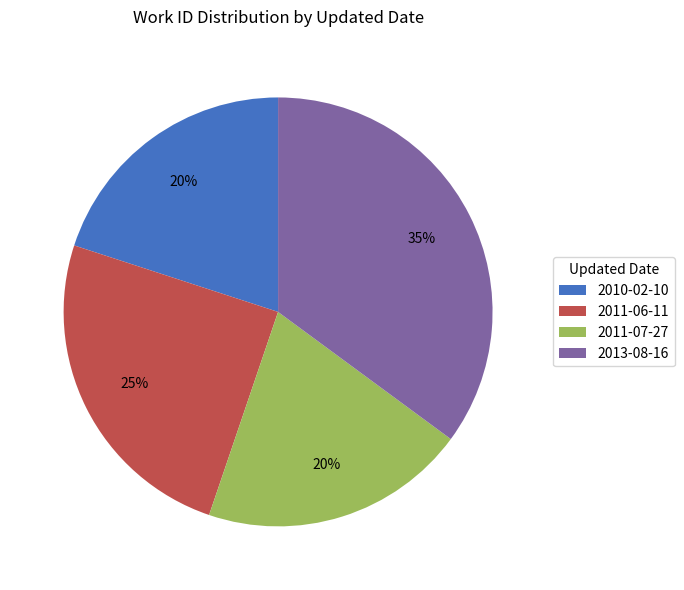

What is the ratio of the value at 2011-07-27 to the value at 2013-08-16?

0.6